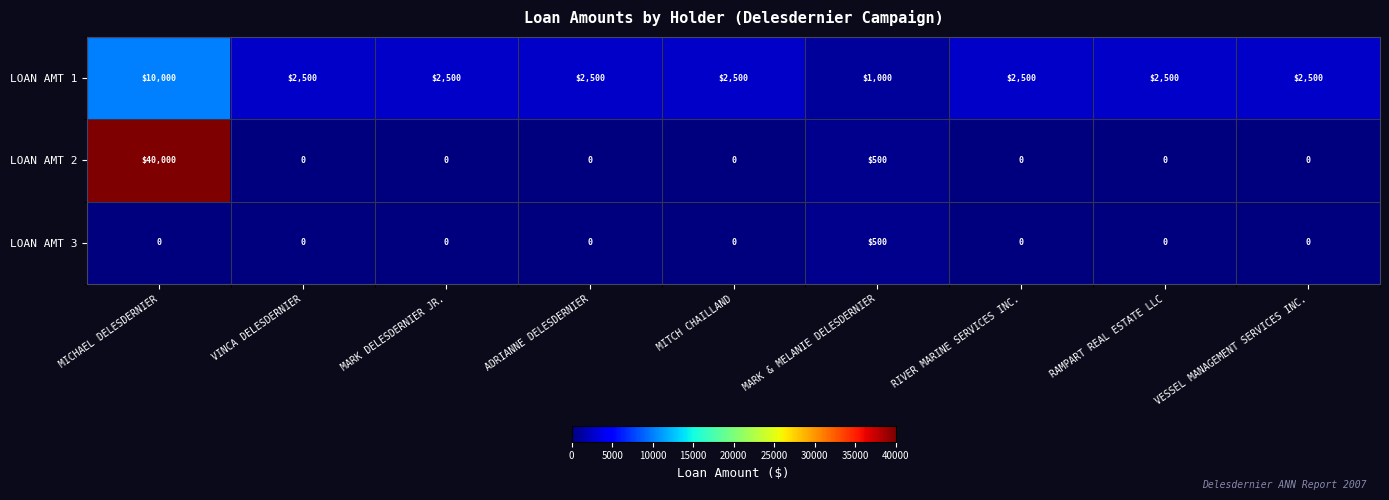

Rank the series by their maximum value, from lowest to highest.

LOAN AMT 3, LOAN AMT 1, LOAN AMT 2